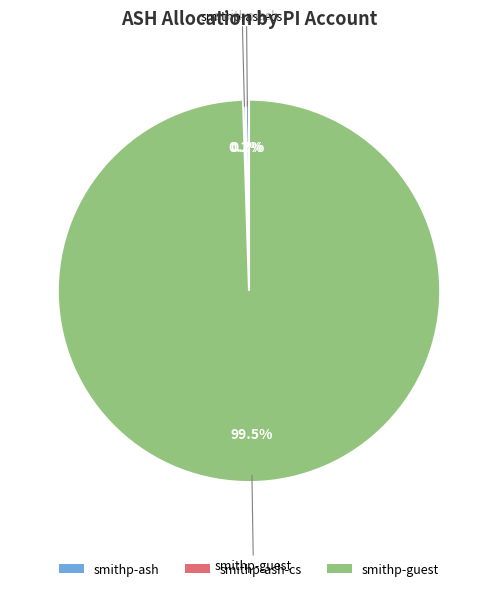

What portion of the pie excludes smithp-guest?

0.5%